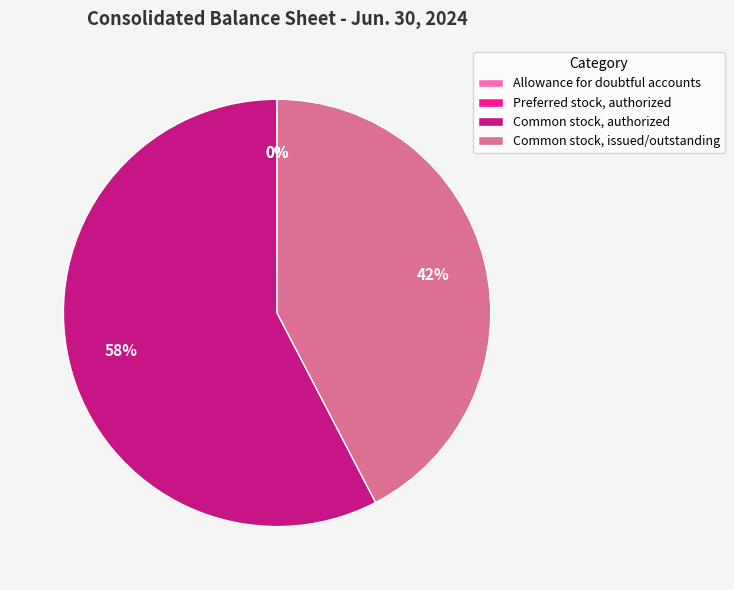

What percentage is the Common stock, issued/outstanding slice, to the nearest percent?

42%